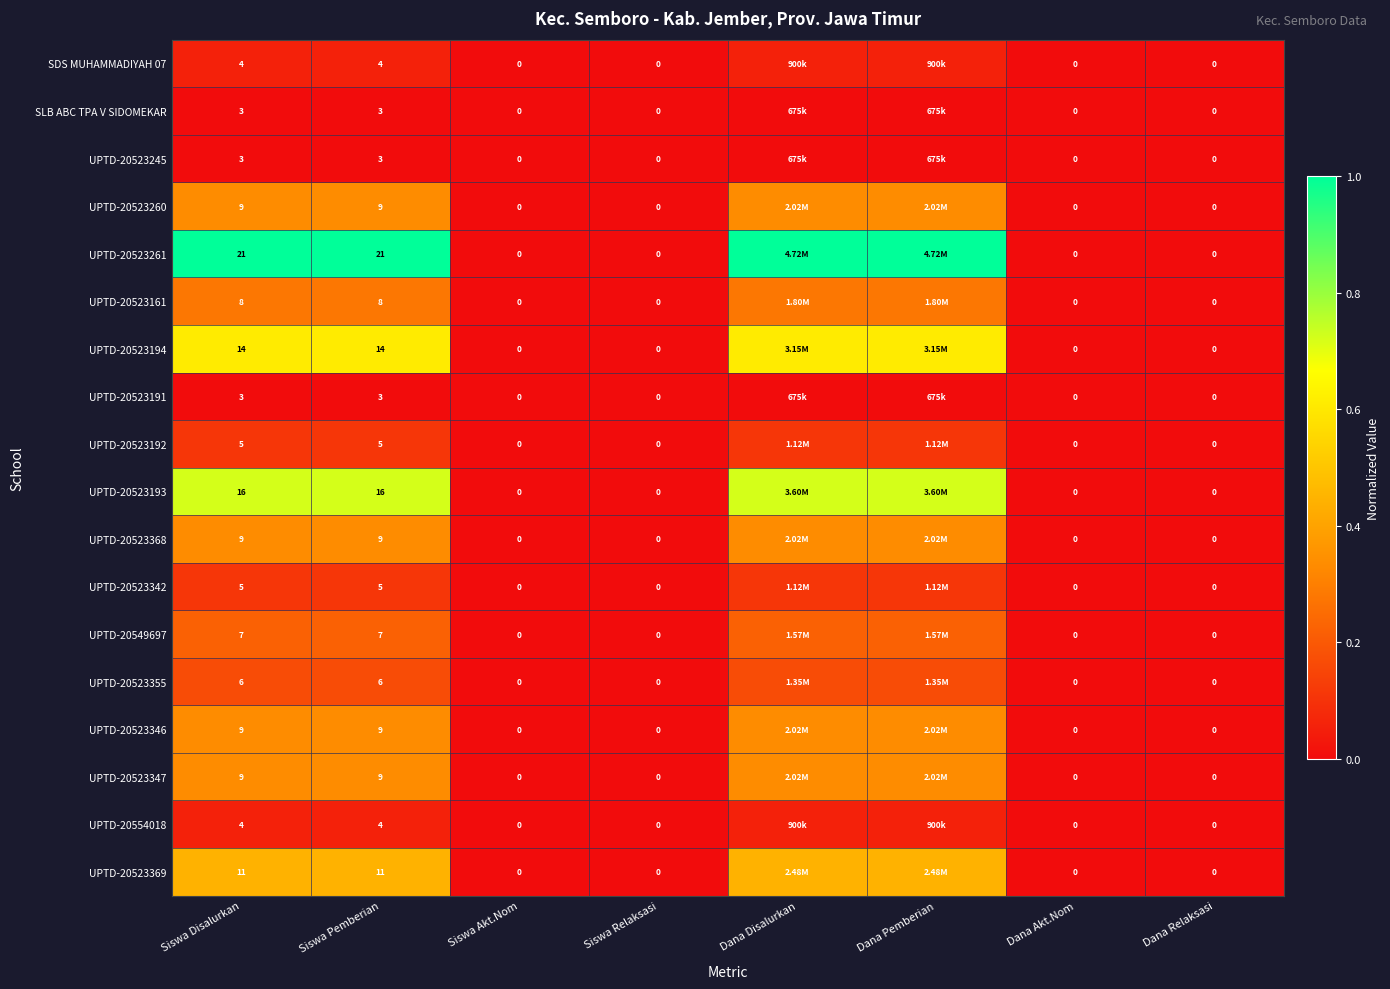

Is the value of UPTD-20554018 at Dana Relaksasi greater than the value of UPTD-20523369 at Siswa Pemberian?

No